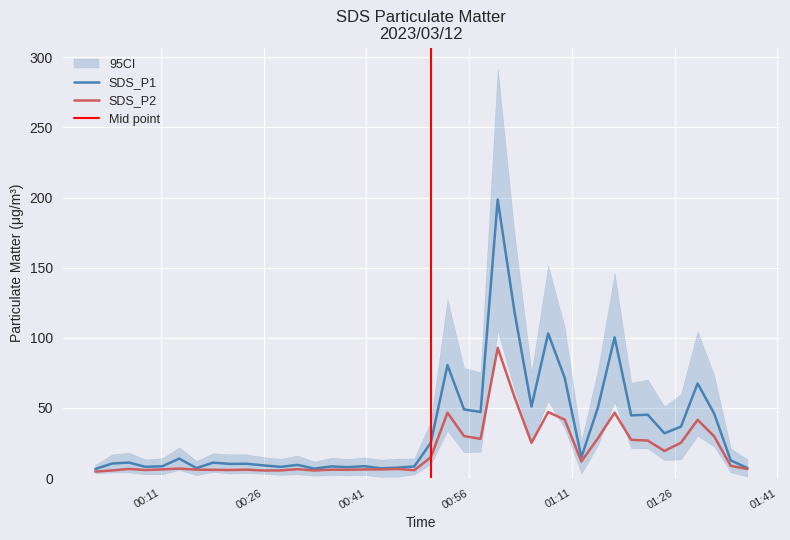

True or false: SDS_P1 and SDS_P2 cross at least once.

False